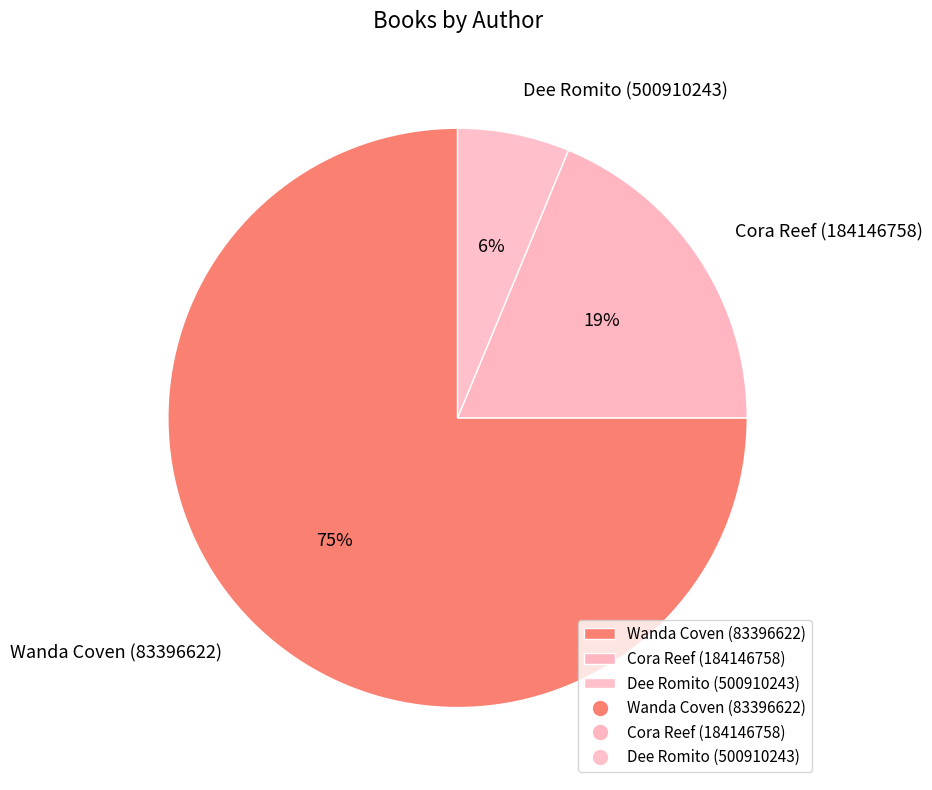

Is there a majority slice in this chart?

Yes